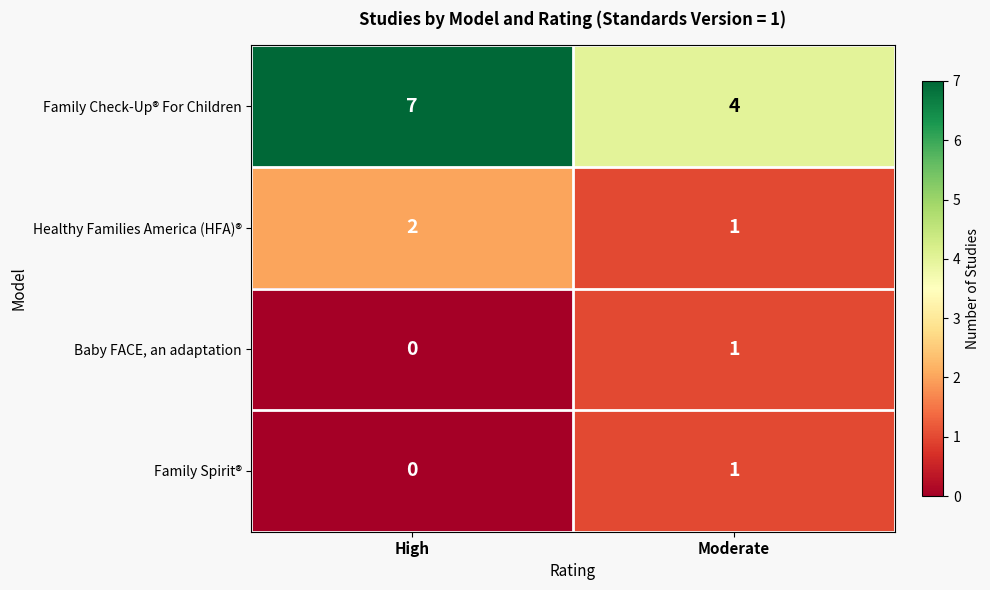

Reading left to right, list all the values displayed in this chart.

Family Check-Up® For Children: 7	4
Healthy Families America (HFA)®: 2	1
Baby FACE, an adaptation: 0	1
Family Spirit®: 0	1